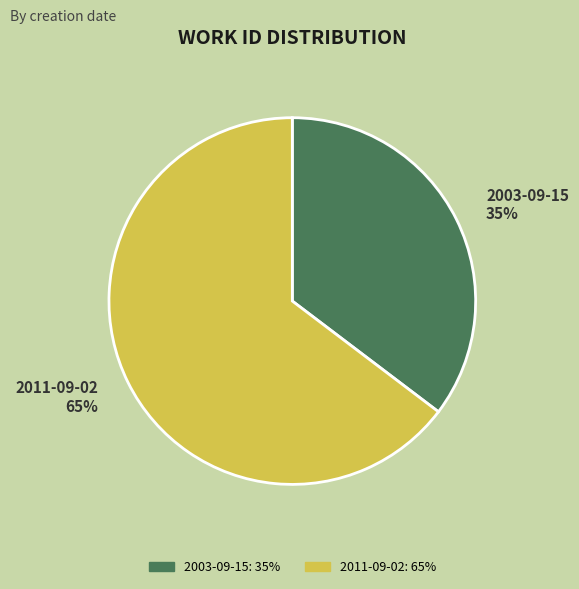

Is 2011-09-02 the majority of the pie?

Yes